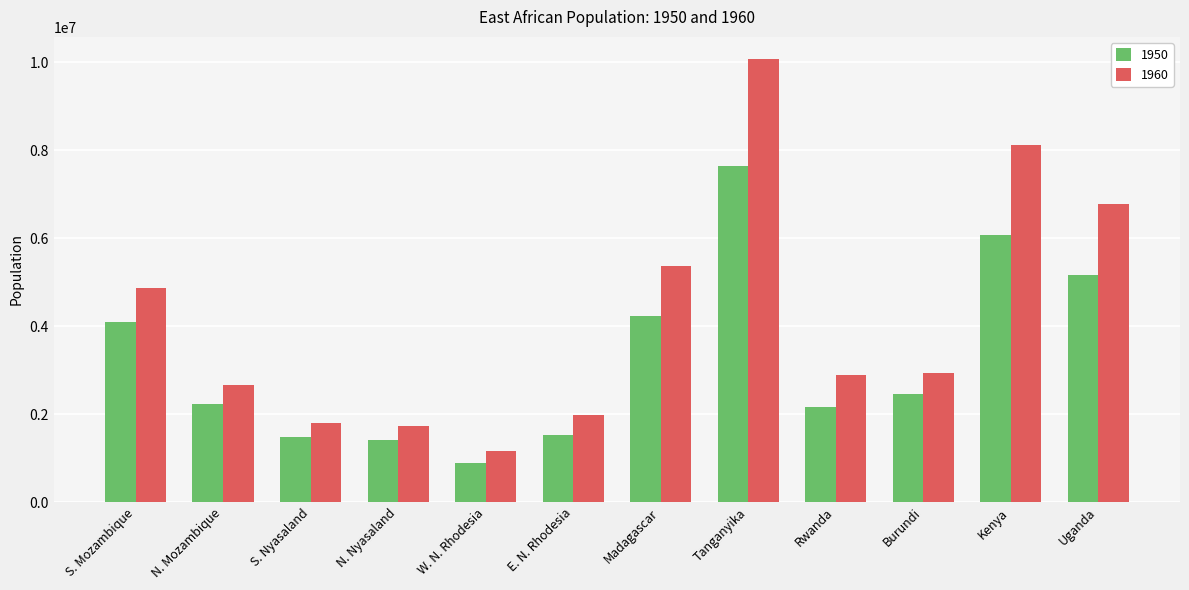

At which category is the sum across all series the highest?

Tanganyika